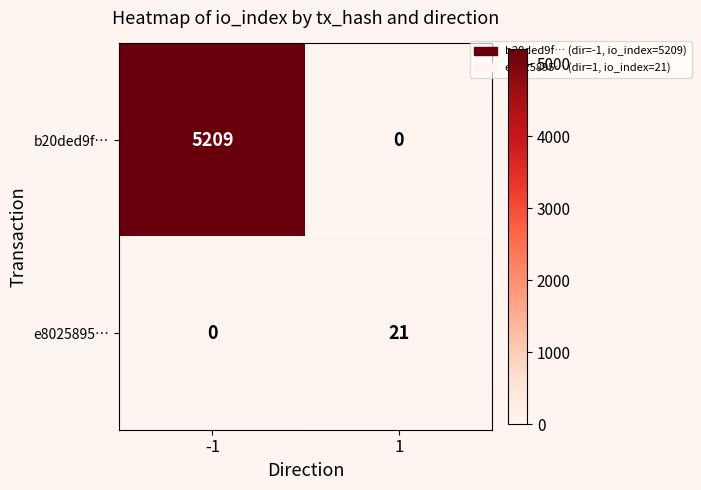

Rank the series by their maximum value, from lowest to highest.

e8025895…, b20ded9f…